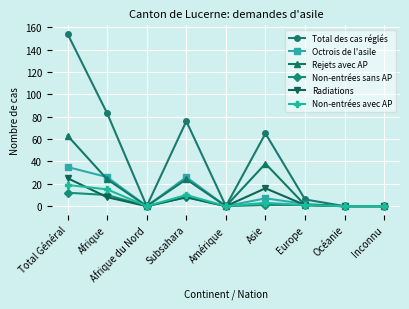

What is the label of the 4th point from the right?

Asie